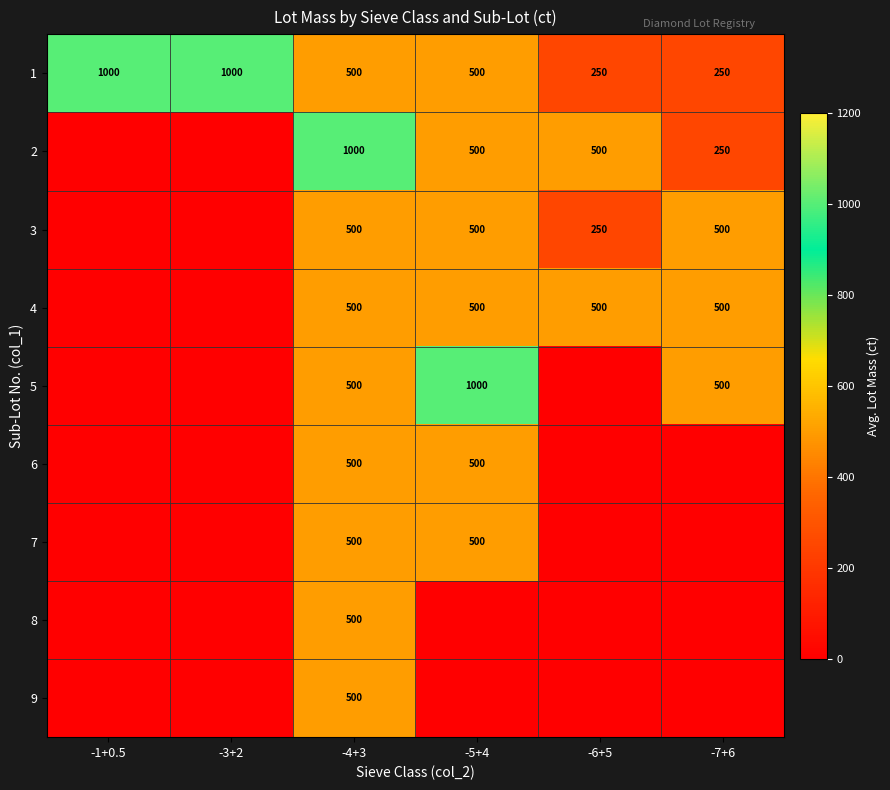

The 7 series shows 892 at -5+4. True or false?

False